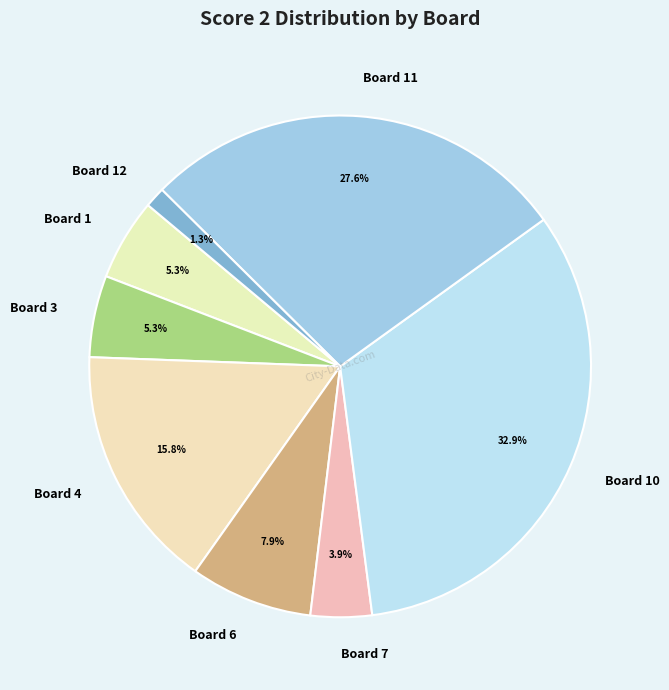

Does Board 4 represent more than half of the total?

No